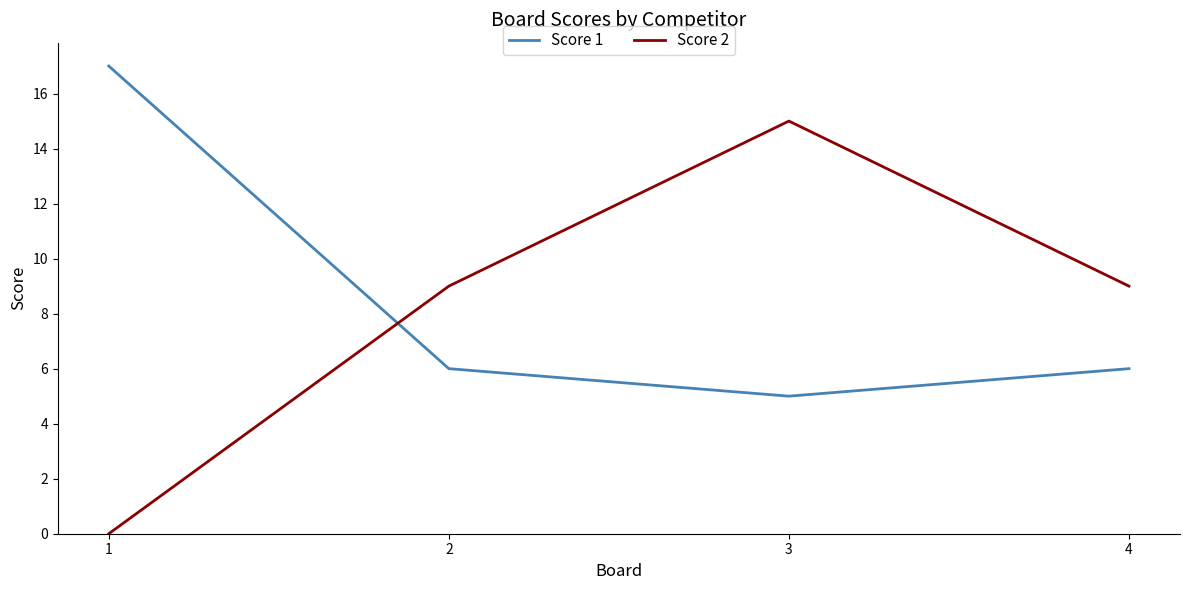

Rank the series at 2 from lowest to highest value.

Score 1, Score 2